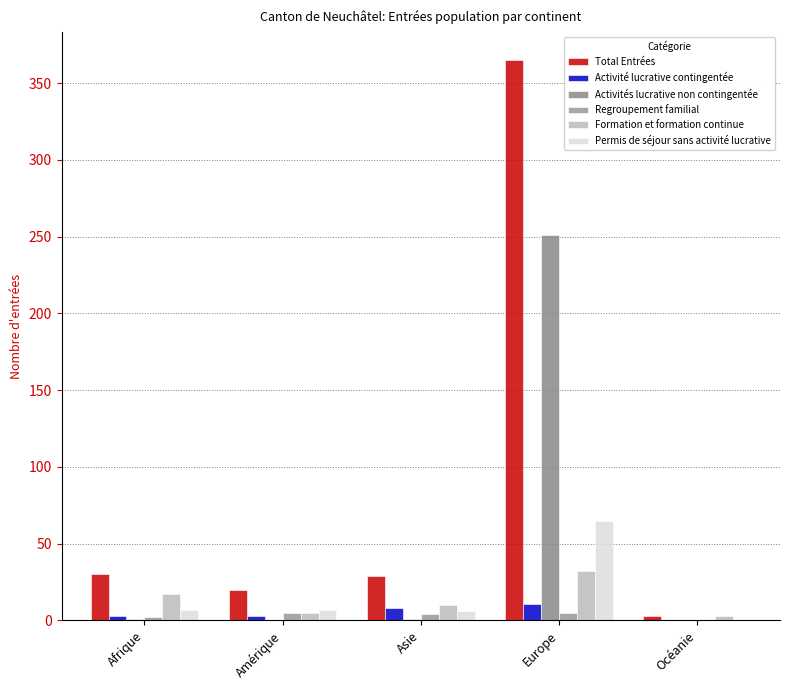

What is the difference between the maximum and minimum values in the Total Entrées series?

362